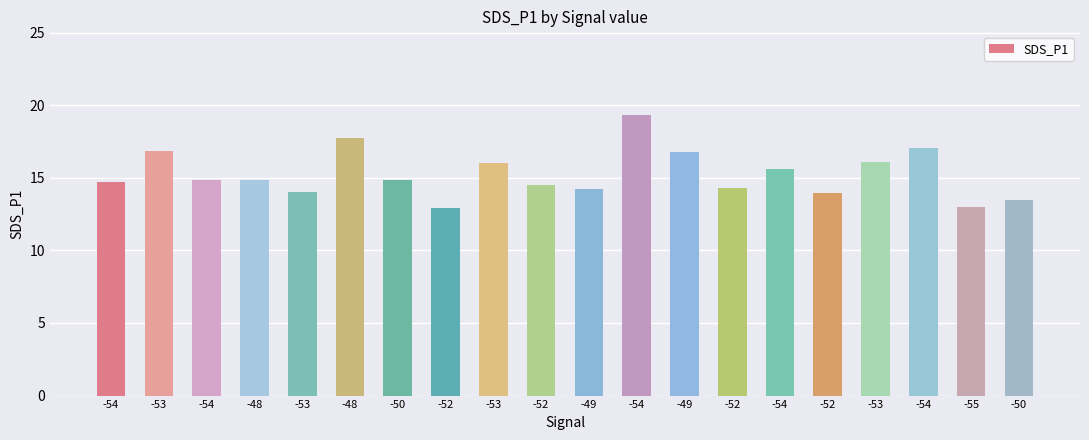

Count the number of data series in this chart.

1